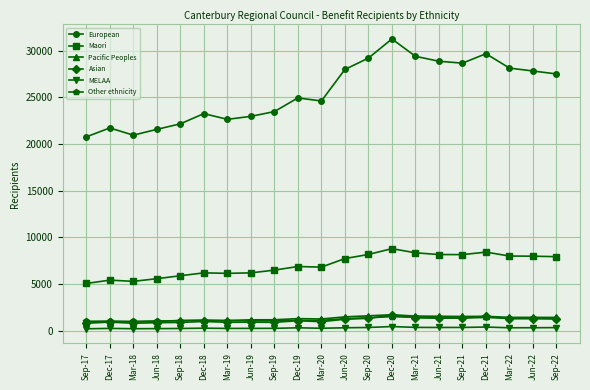

What is the difference between the maximum and minimum values in the Maori series?

3729